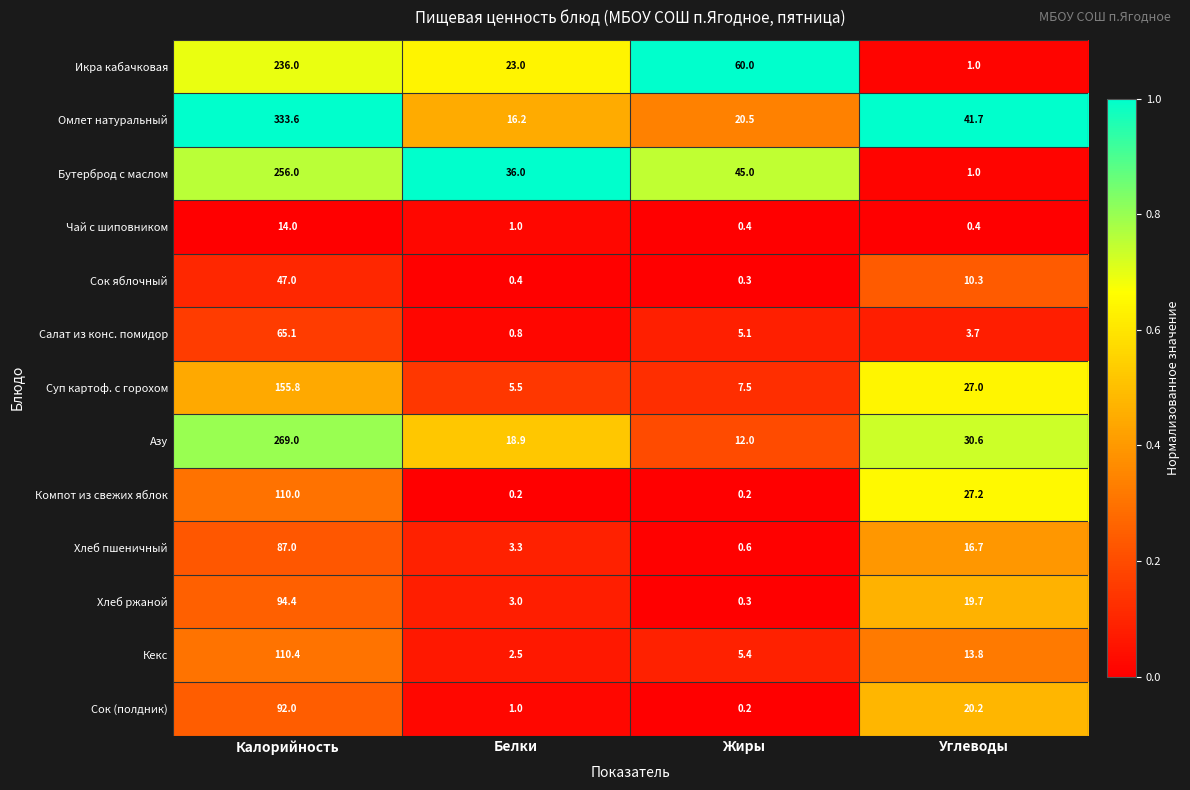

What is the total value across all series at Белки?

111.8